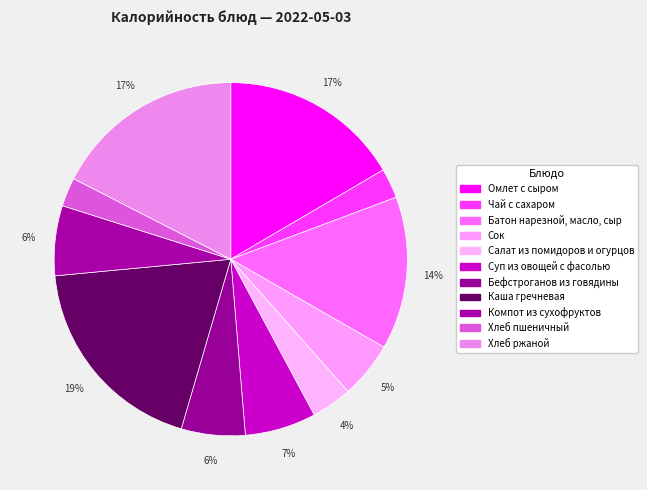

What is the smallest slice in the pie chart?

Хлеб пшеничный